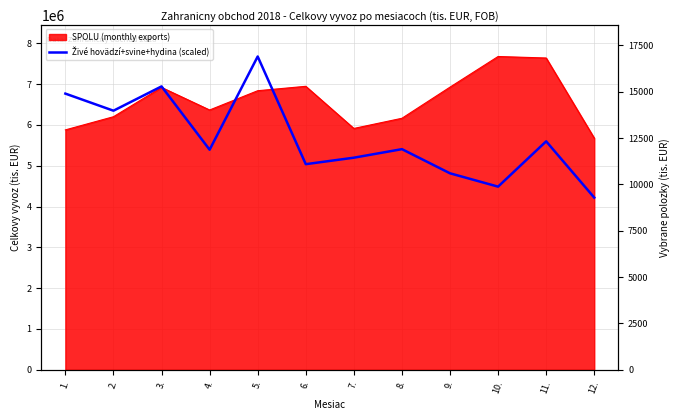

True or false: the data shows 5038250.5 at 6..

True